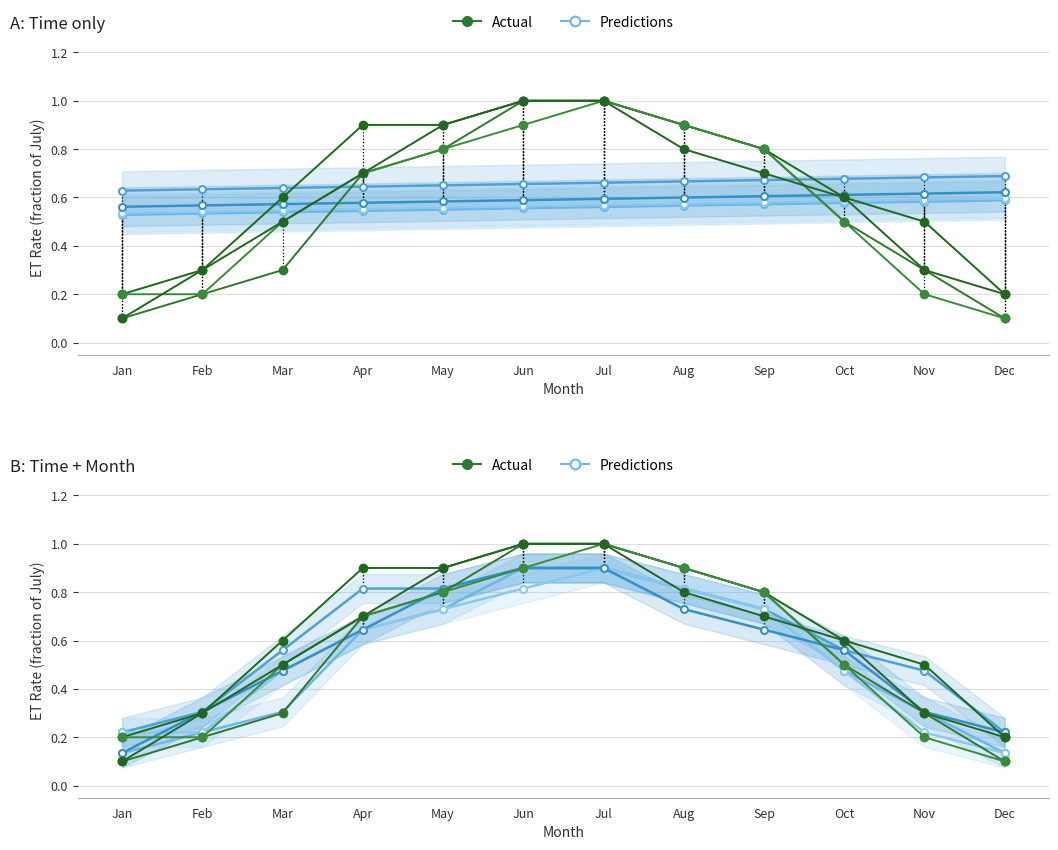

Which series has the largest total across all categories?

Actual (Region 1)